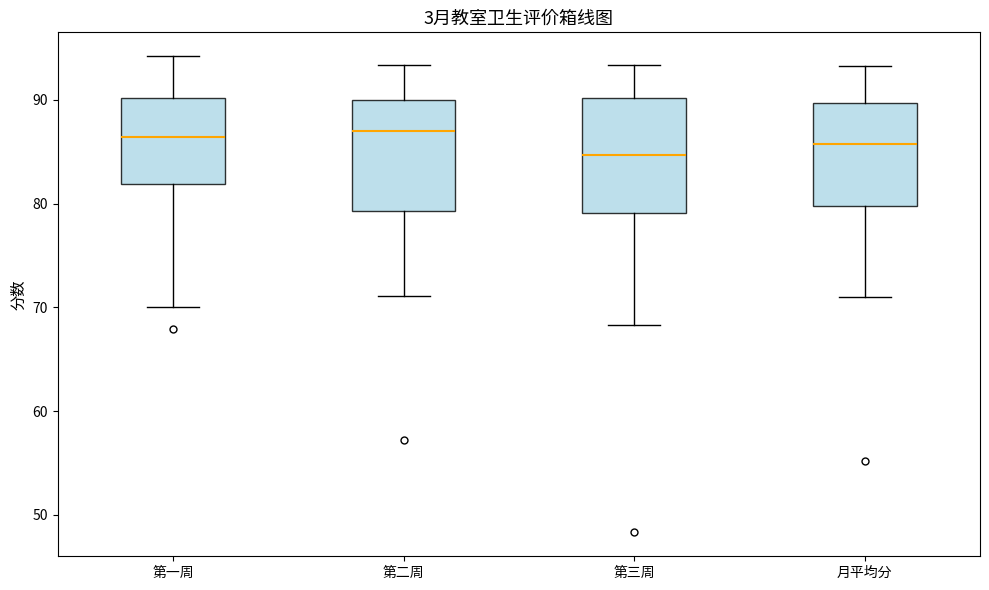

Reading left to right, transcribe this box plot: for each box, give where its median line is, the range the box spans, and where its two whiskers end, as read against the y-axis. The values are not printed on the chart, so give them approximately, as read against the axis.

第一周: median 86, box 82 to 90, whiskers 70 to 94
第二周: median 87, box 79 to 90, whiskers 71 to 93
第三周: median 85, box 79 to 90, whiskers 68 to 93
月平均分: median 86, box 80 to 90, whiskers 71 to 93